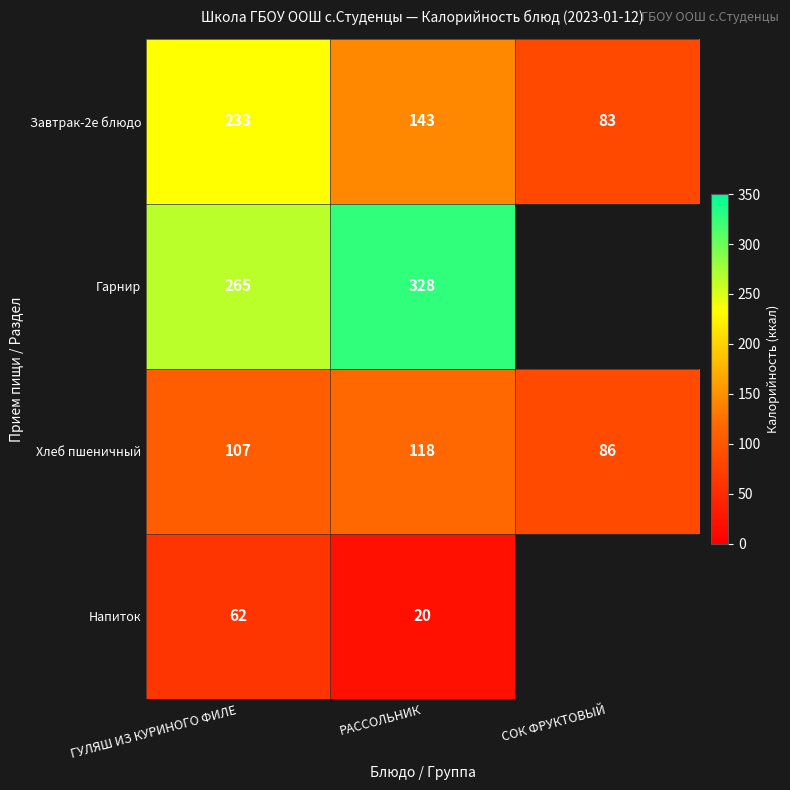

How many Завтрак-2е блюдо values are between 83 and 233?

3